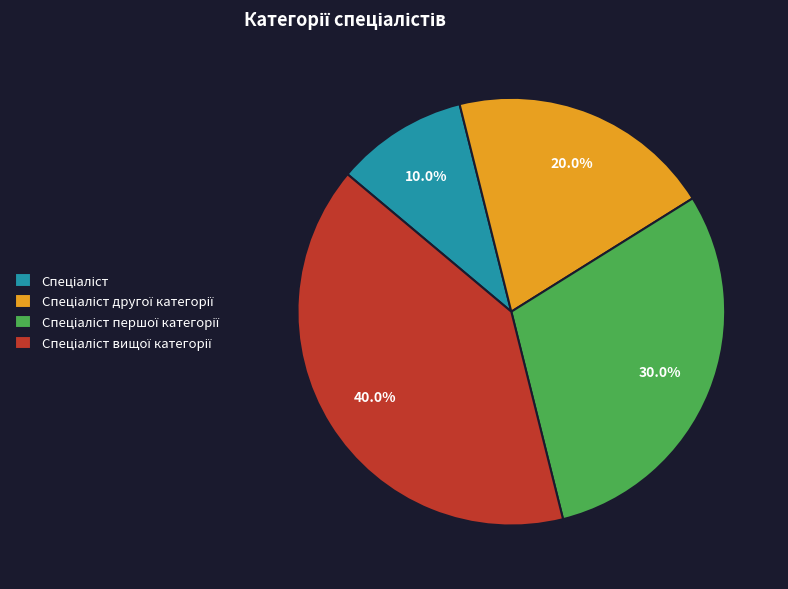

Is there a majority slice in this chart?

No